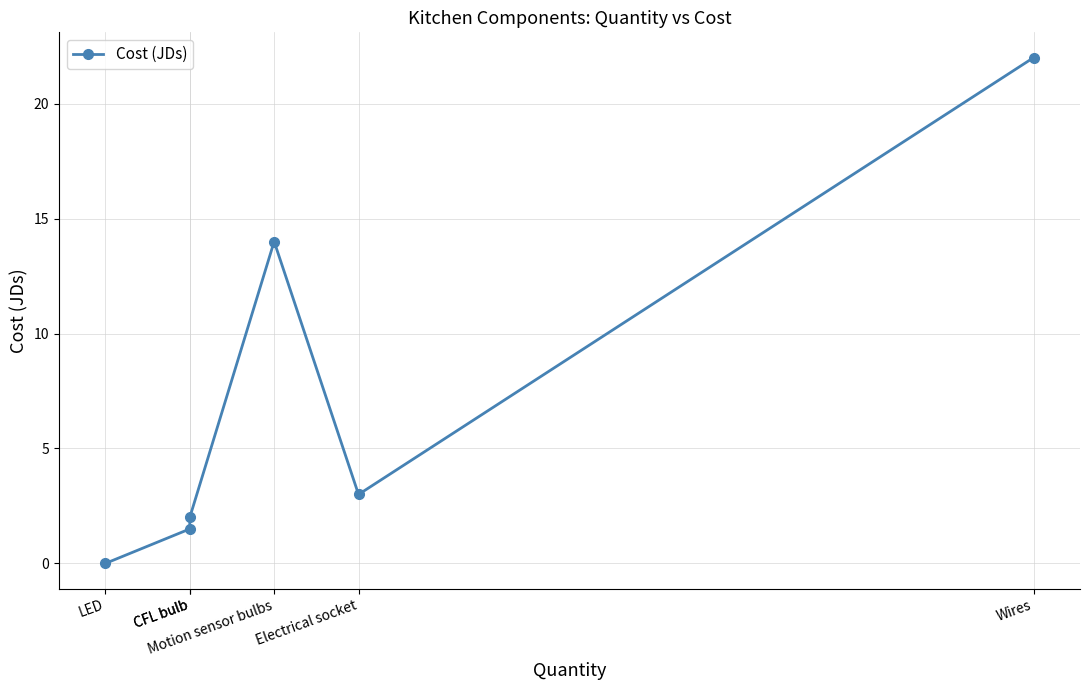

The chart shows a value of 3.4 at CFL bulb. True or false?

False